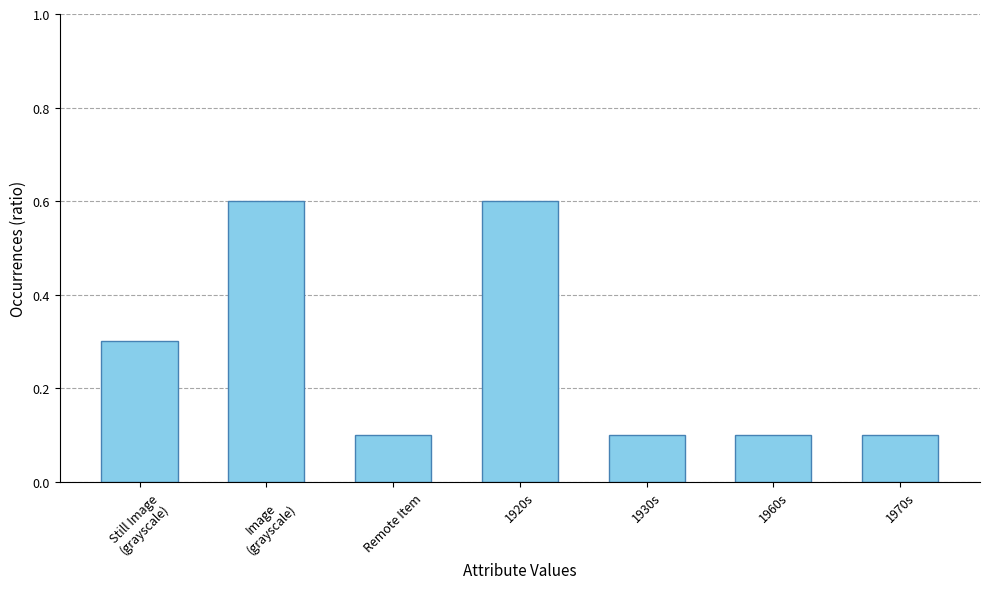

Reading right to left, extract all data points from this chart.

1970s=0.1	1960s=0.1	1930s=0.1	1920s=0.6	Remote Item=0.1	Image
(grayscale)=0.6	Still Image
(grayscale)=0.3